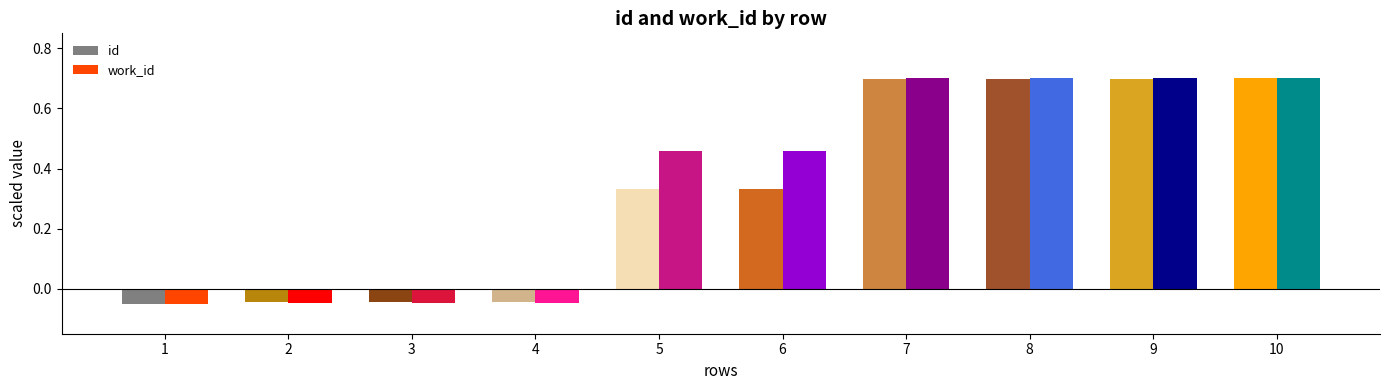

At which label does work_id first exceed 0?

5